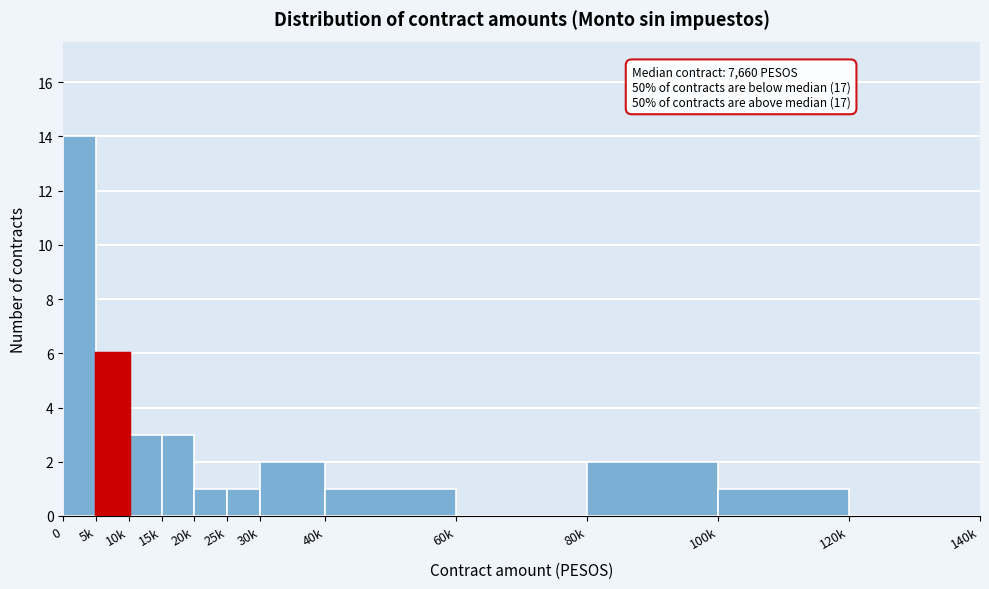

Reading right to left, transcribe all the data shown in this chart.

120k=0	100k=1	80k=2	60k=0	40k=1	30k=2	25k=1	20k=1	15k=3	10k=3	5k=6	0=14